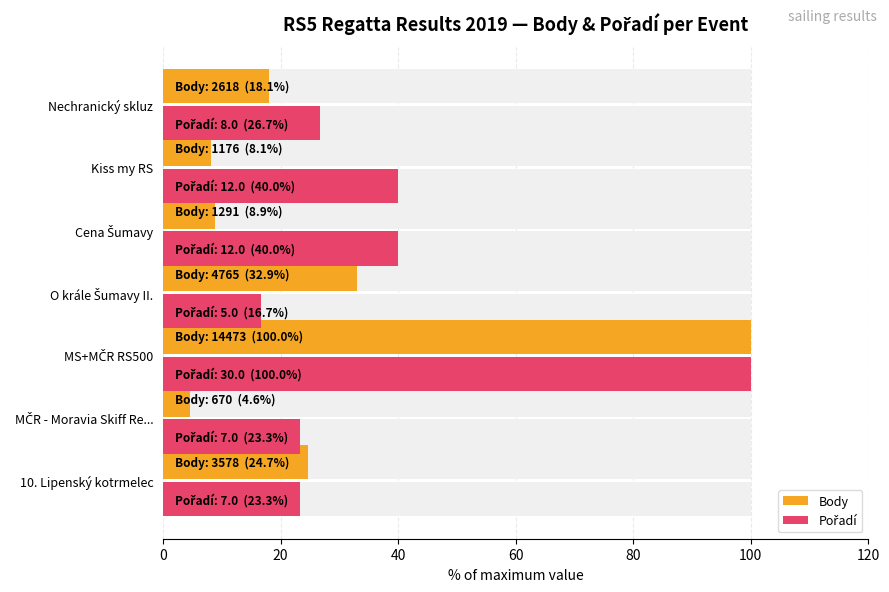

Is the value of Body at 10. Lipenský kotrmelec greater than the value of Pořadí at Cena Šumavy?

No